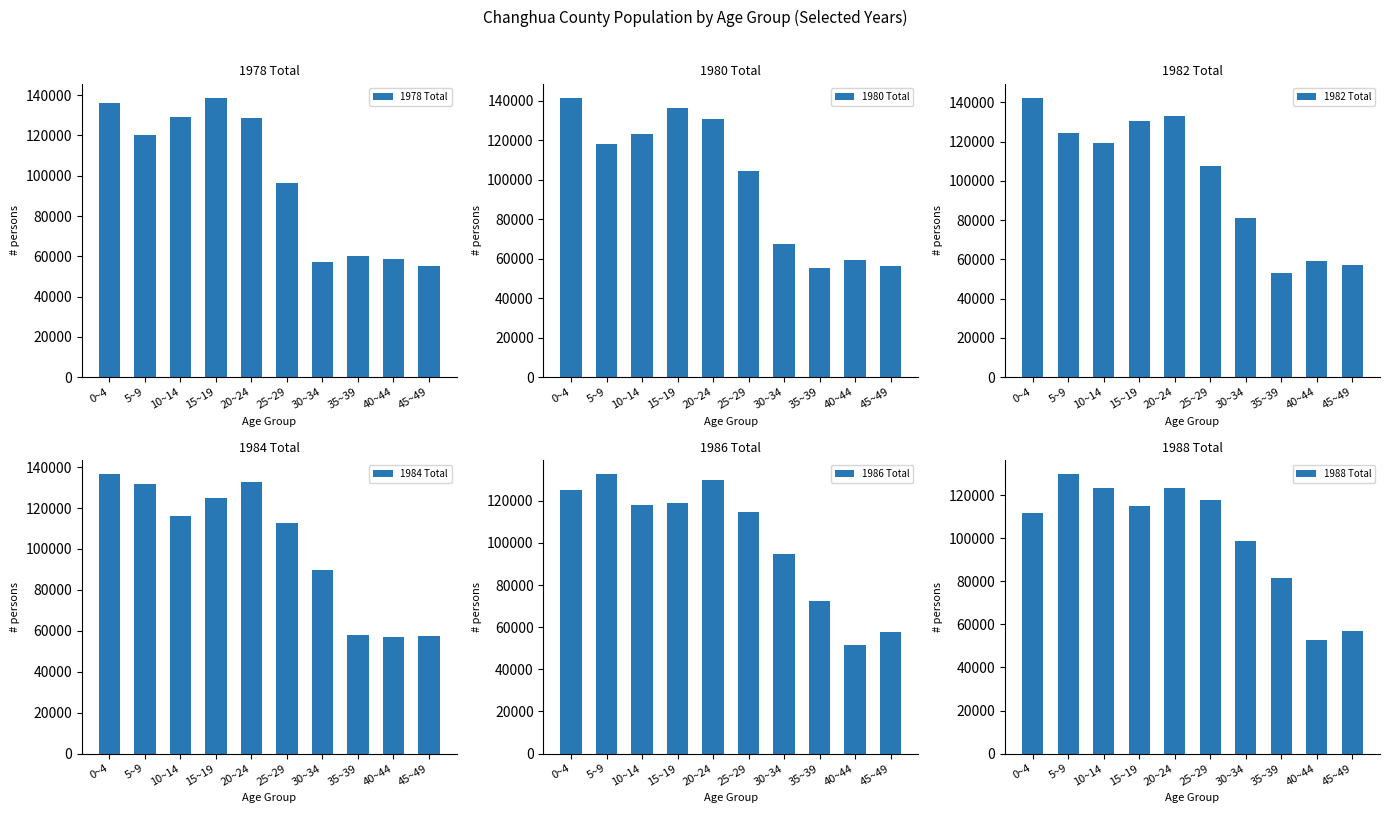

Read the 1978 Total value at 15~19, to the nearest 10.

138850